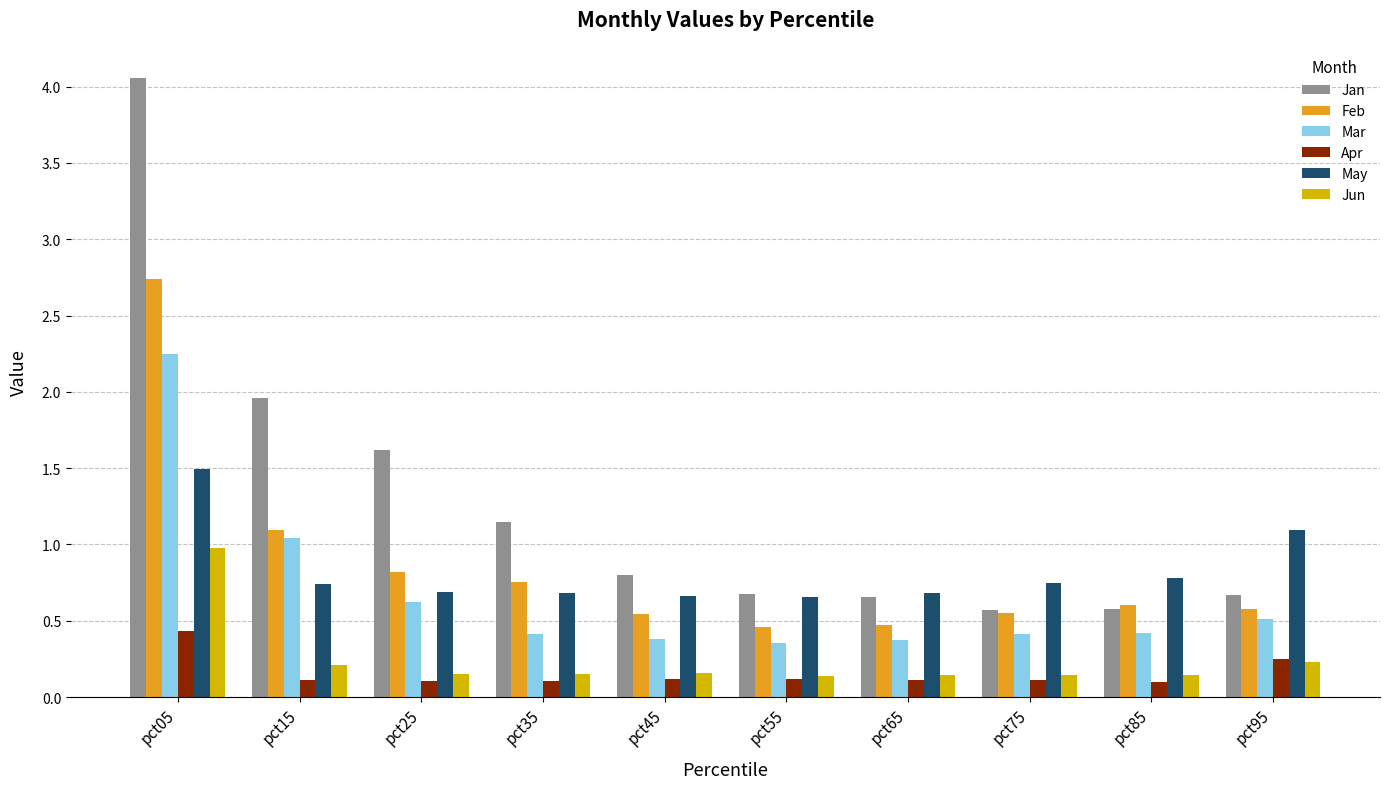

Does the chart contain stacked bars?

No